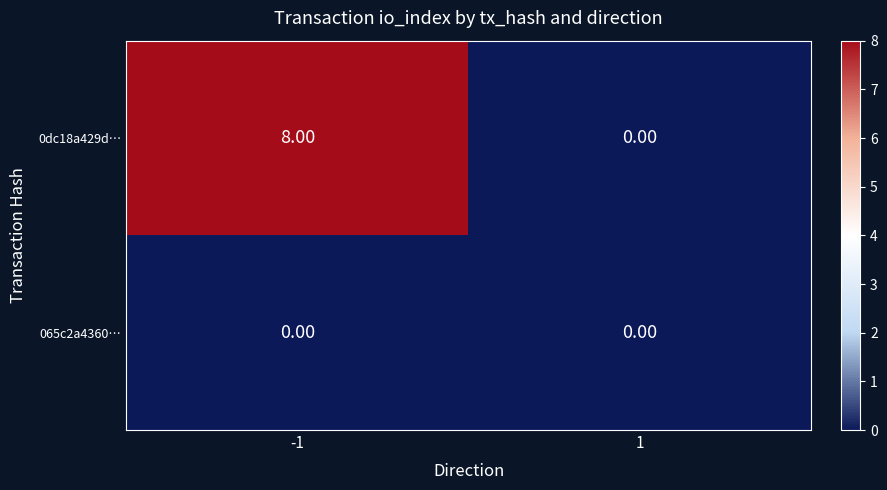

What is the average value of the 0dc18a429d… series?

4